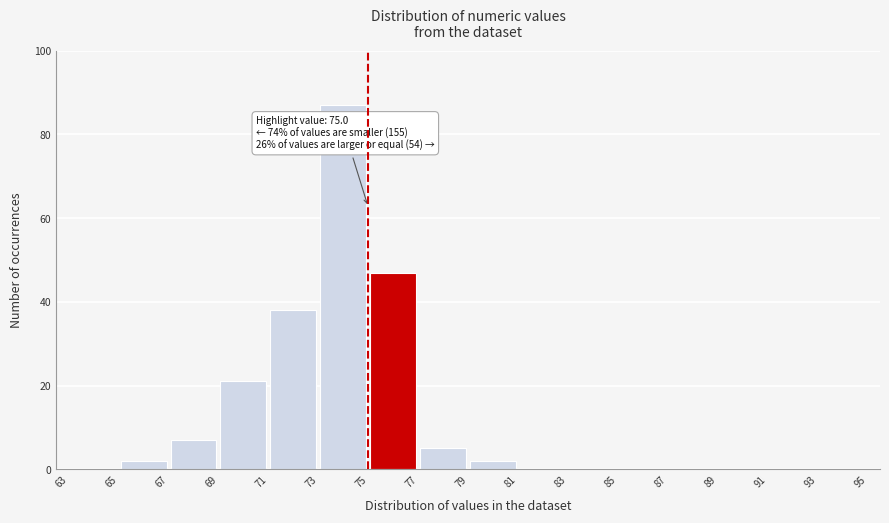

Over which range of the x-axis is the bar tallest?

73 to 75